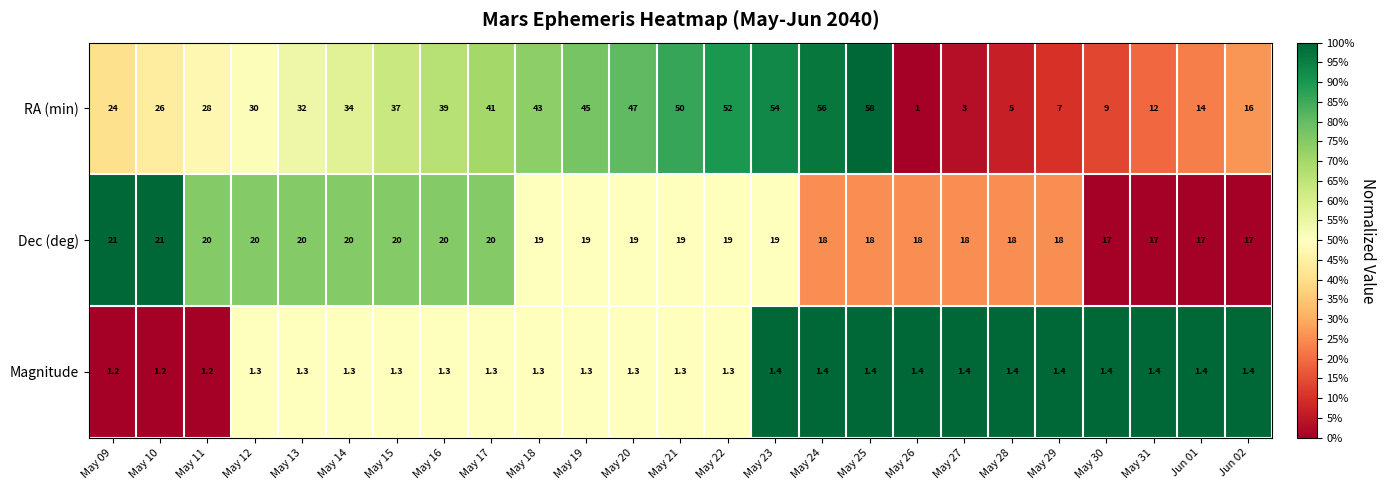

Is it true that Dec (deg) equals 19.0 at May 23?

True